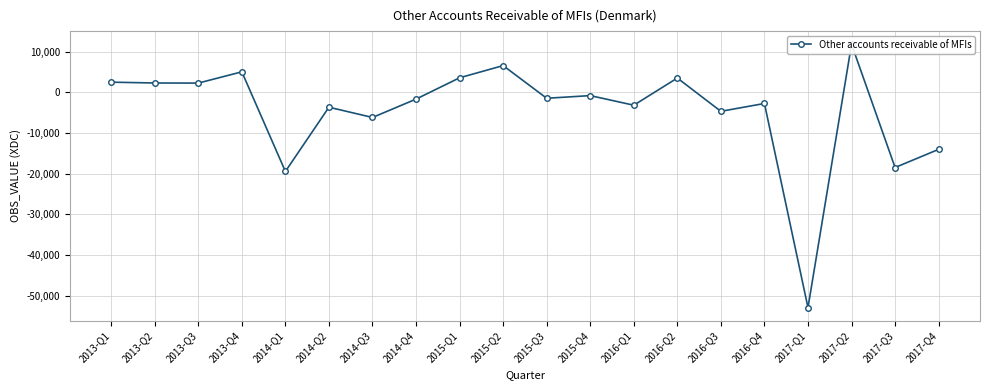

What position from the right is 2015-Q3?

10